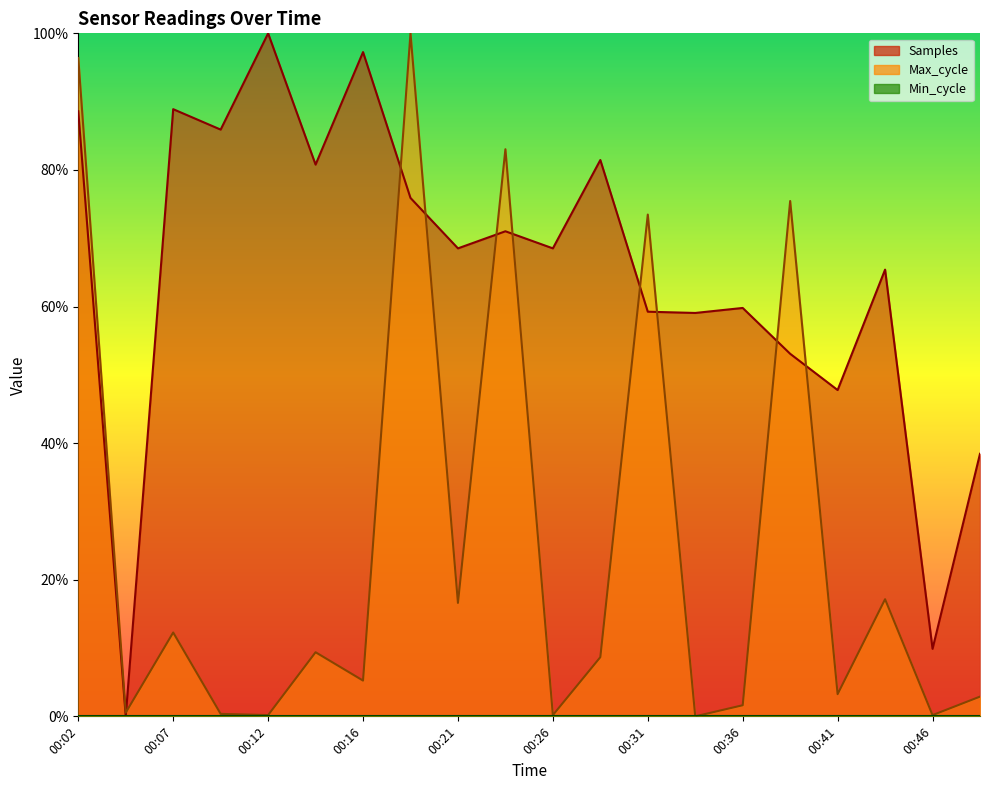

What is the total value across all series at 00:29?

0.9